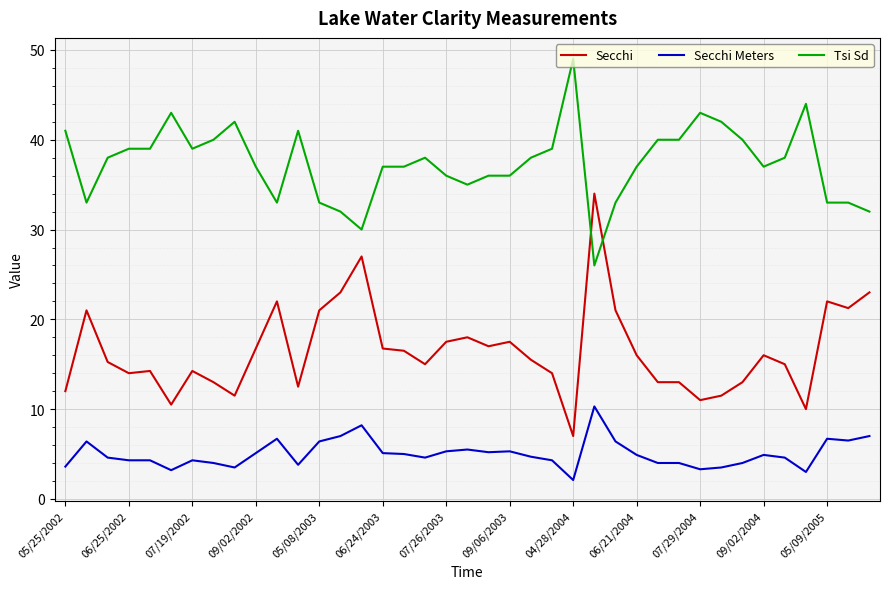

Which series ends up on top after the final intersection of Secchi and Tsi Sd?

Tsi Sd